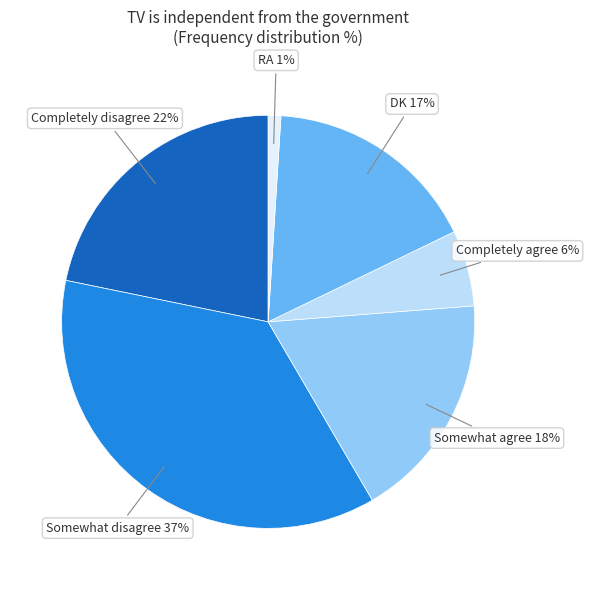

Count the number of slices in the pie.

6